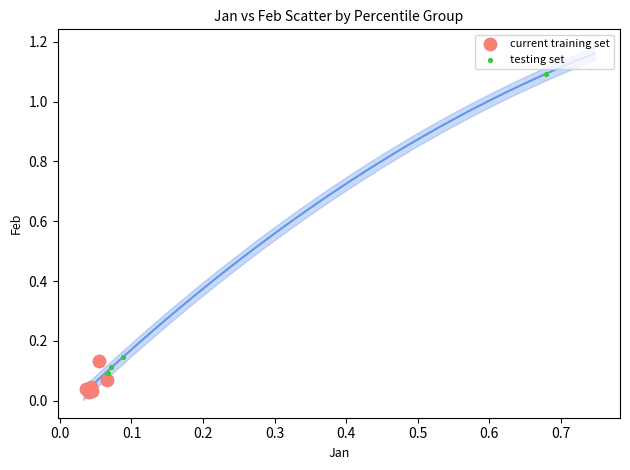

Which series has the widest spread of Y values?

testing set